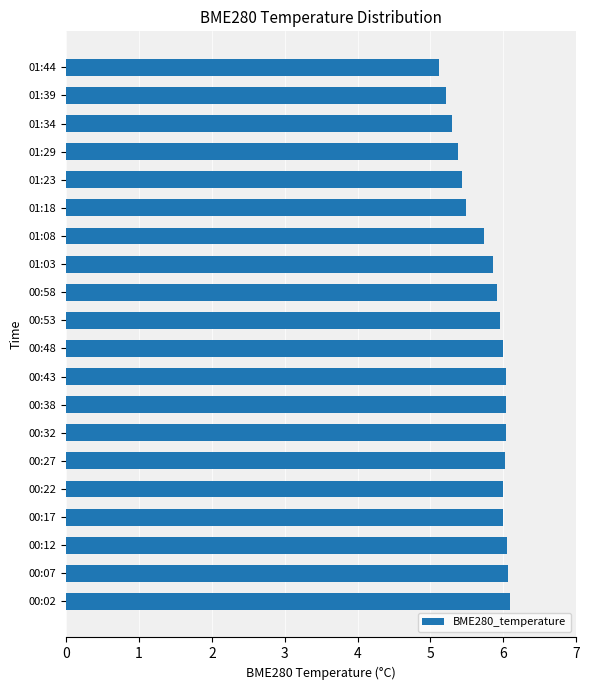

What is the change in value from 00:48 to 01:44?

-0.9